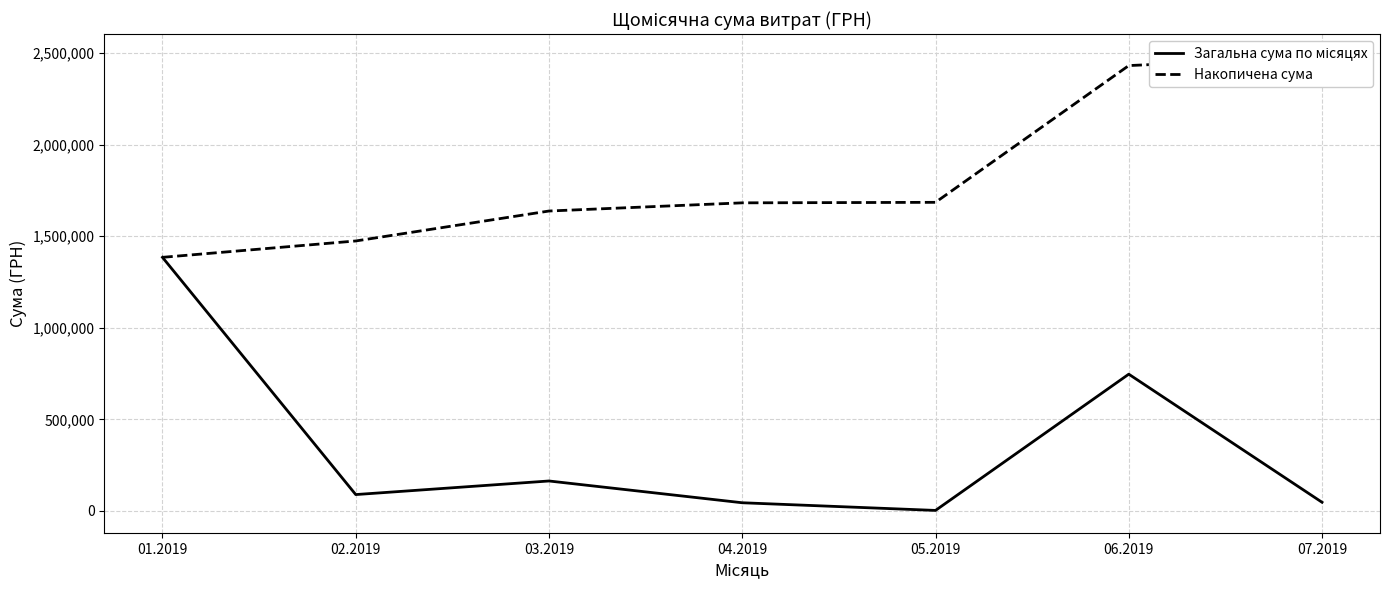

Which series has the largest range (max minus min)?

Загальна сума по місяцях